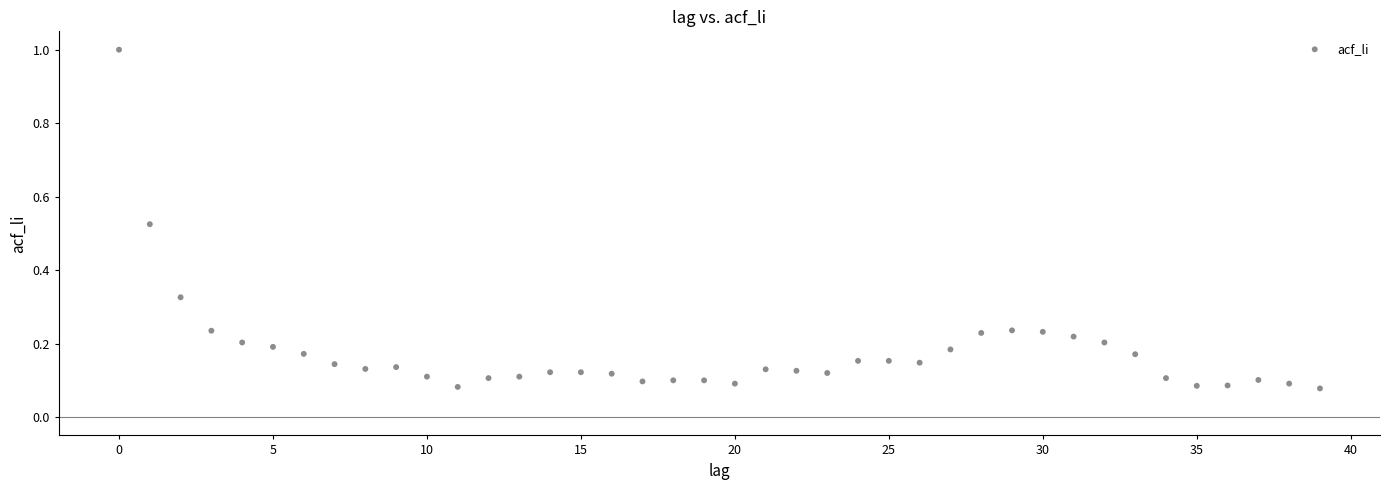

What is the range of Y values (max minus min)?

0.9